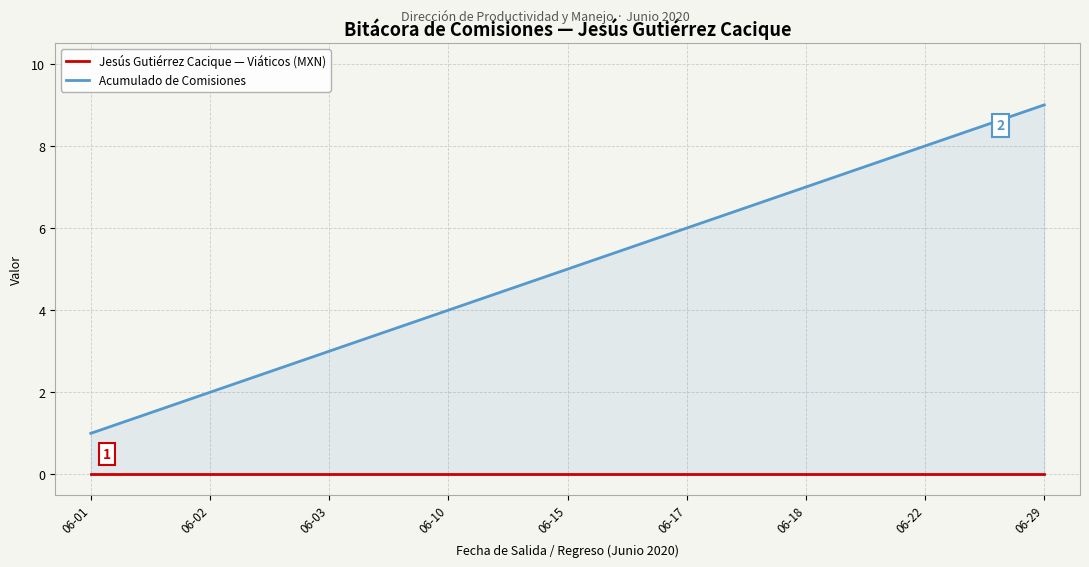

What is the difference between the Acumulado de Comisiones values at 06-10 and 06-15?

1